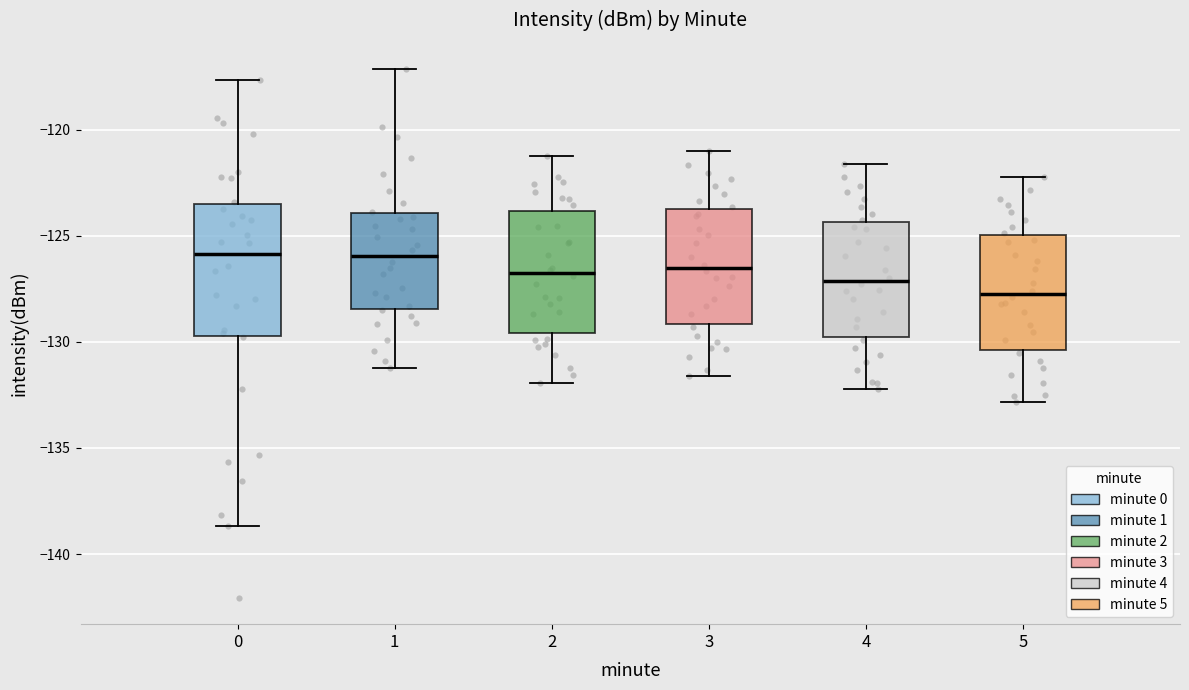

Reading left to right, transcribe this box plot: for each box, give where its median line is, the range the box spans, and where its two whiskers end, as read against the y-axis. The values are not printed on the chart, so give them approximately, as read against the axis.

0: median -126.0, box -129.5 to -123.5, whiskers -138.5 to -117.5
1: median -126.0, box -128.5 to -124.0, whiskers -131.0 to -117.0
2: median -126.5, box -129.5 to -124.0, whiskers -132.0 to -121.0
3: median -126.5, box -129.0 to -123.5, whiskers -131.5 to -121.0
4: median -127.0, box -130.0 to -124.5, whiskers -132.0 to -121.5
5: median -127.5, box -130.5 to -125.0, whiskers -133.0 to -122.0